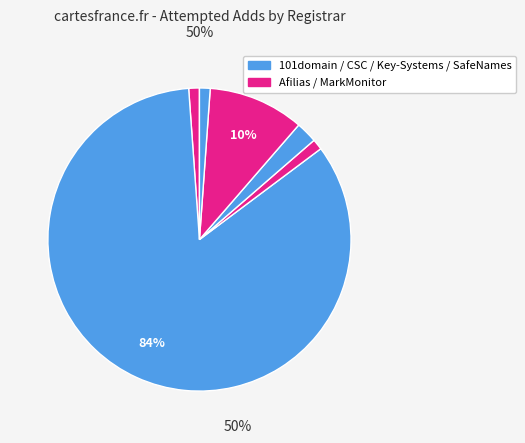

Is there any slice that represents more than half of the pie?

Yes